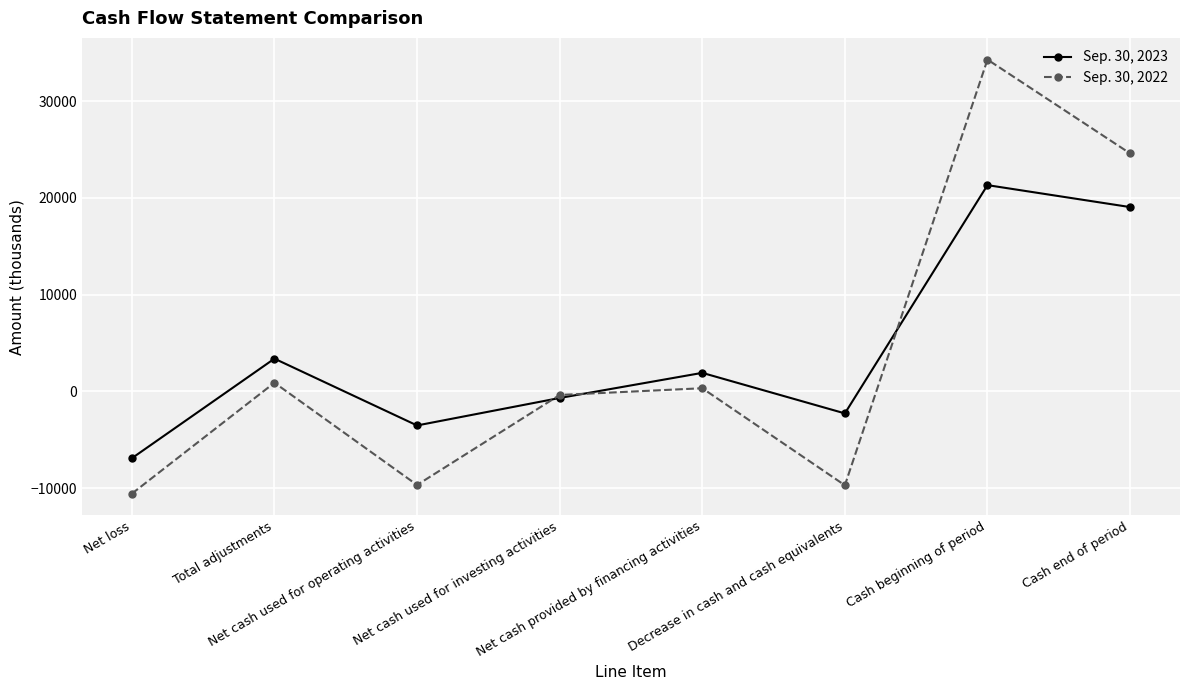

How many lines are shown in the chart?

2